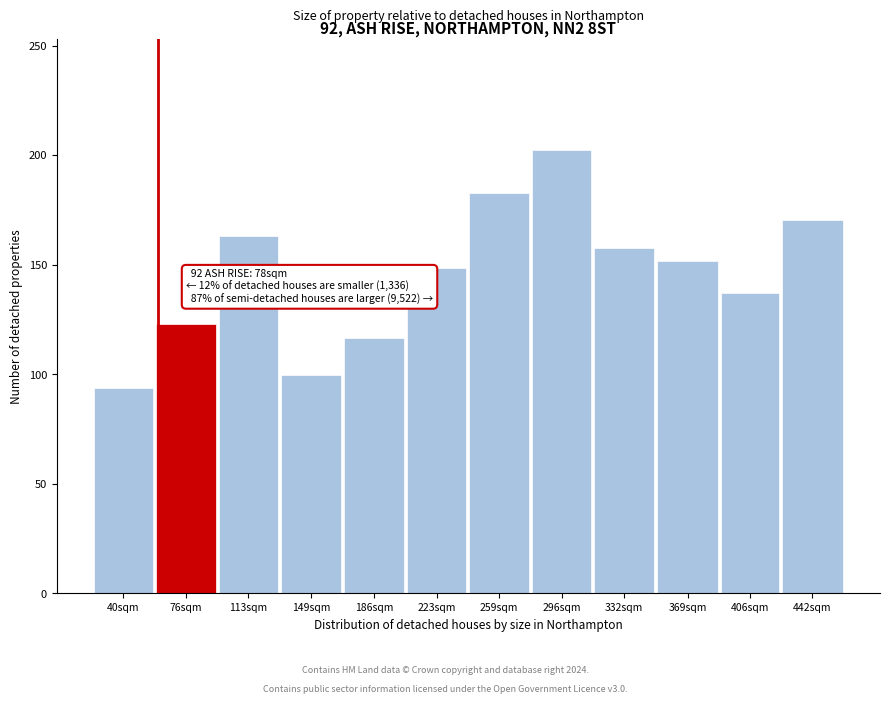

Reading left to right, what are all the values shown in this chart?

93.7	122.9	163.1	99.8	116.7	148.2	182.9	202.4	157.5	151.7	136.9	170.2